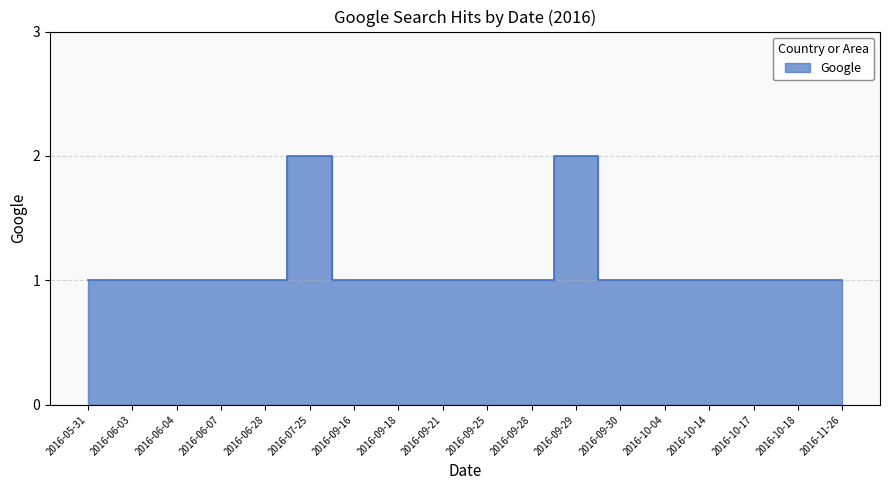

True or false: the data shows 3 at 2016-07-25.

False